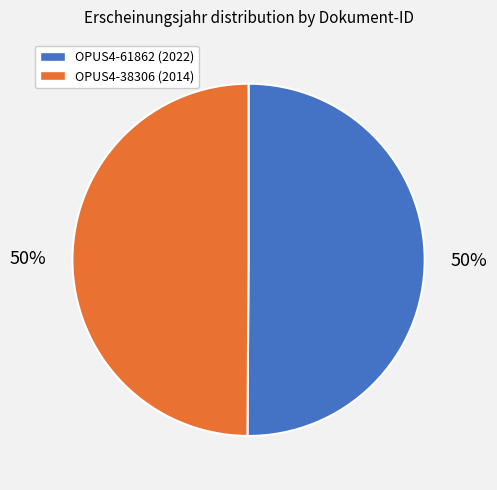

True or false: OPUS4-38306 accounts for 50% of the total.

True